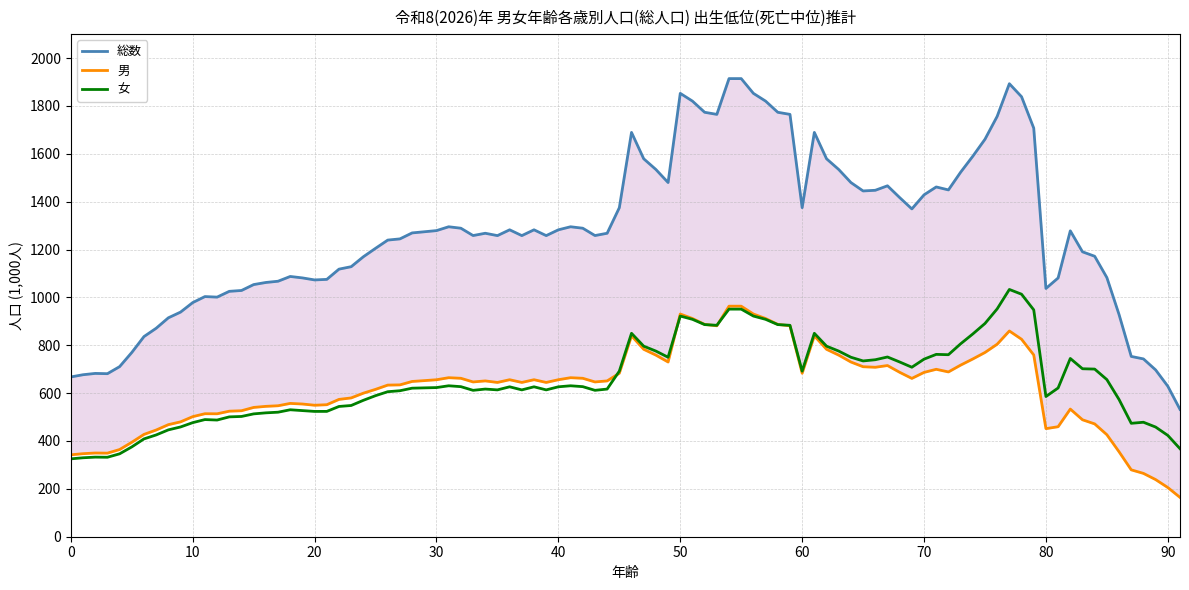

True or false: 総数 and 女 cross at least once.

False